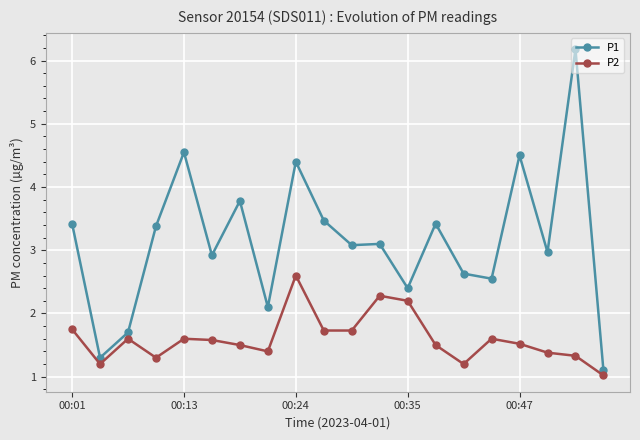

What is the value of the P1 point at the 2nd from the left?

1.3